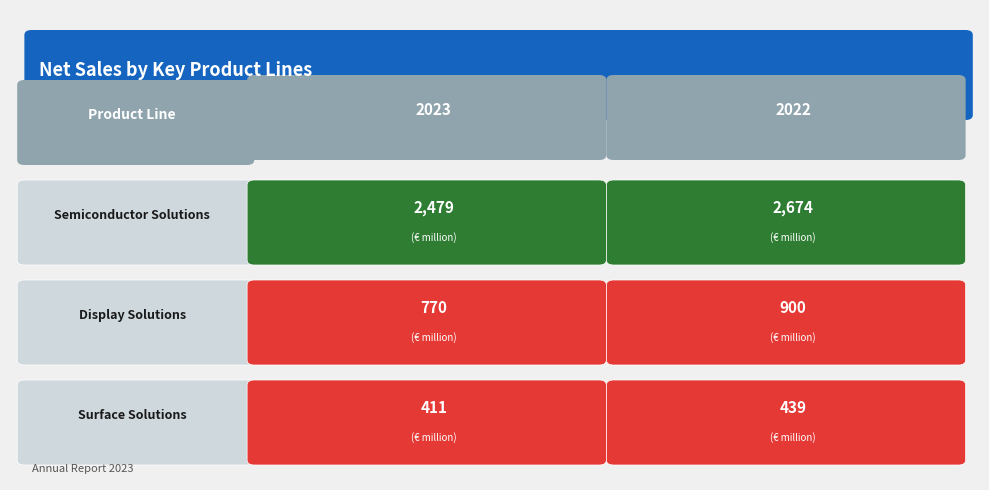

The Display Solutions series shows 452 at 0. True or false?

False